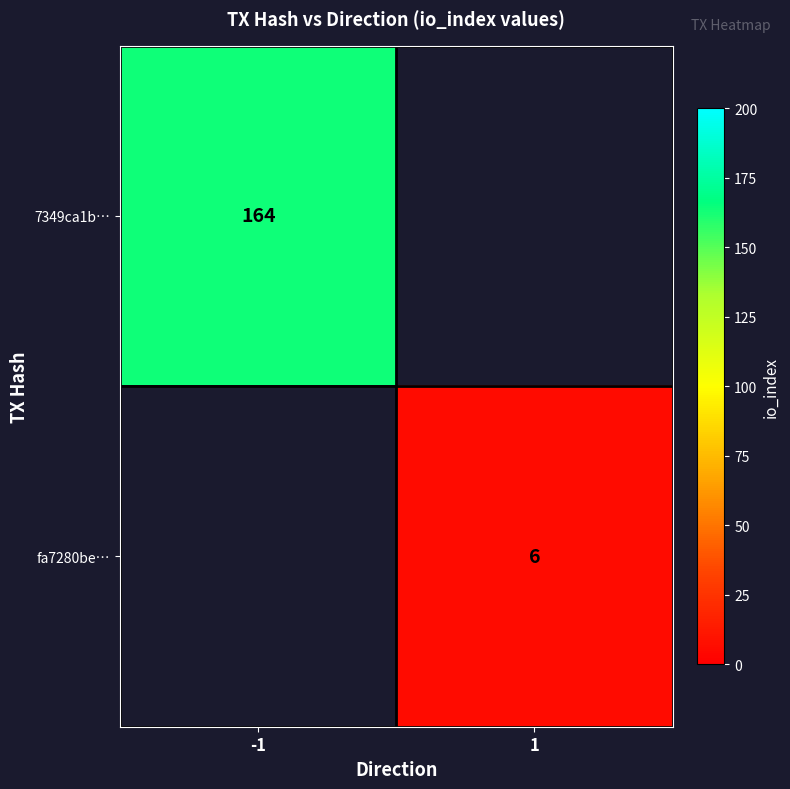

Is it true that 7349ca1b… equals 249 at -1?

False